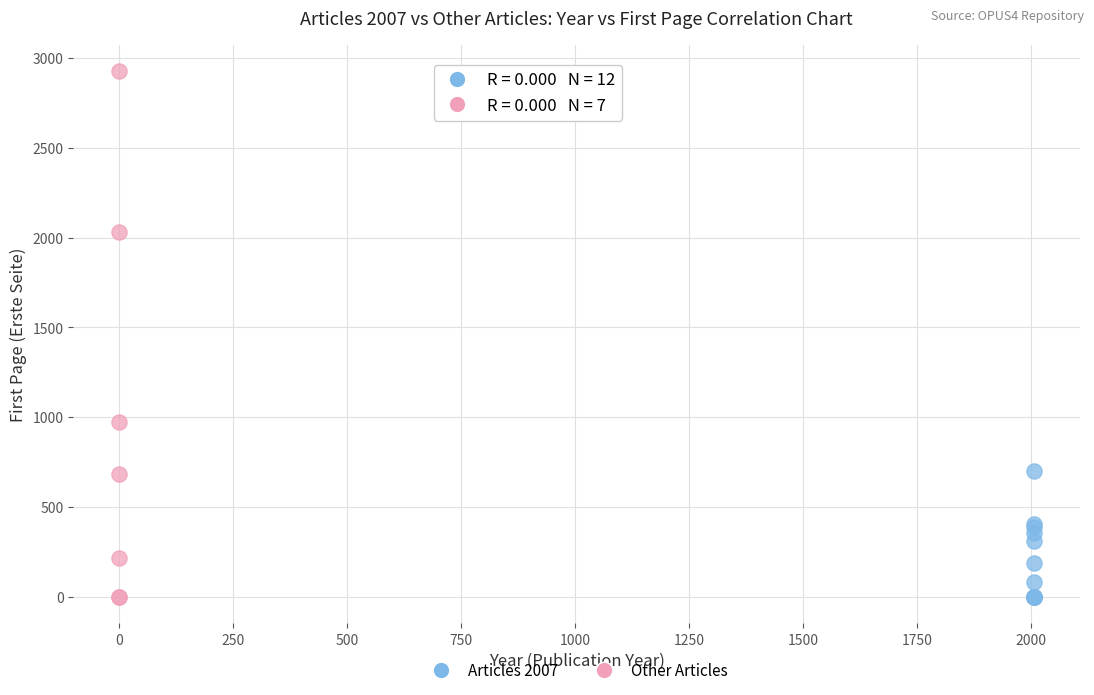

Which series has the largest Y range (max minus min)?

Other Articles